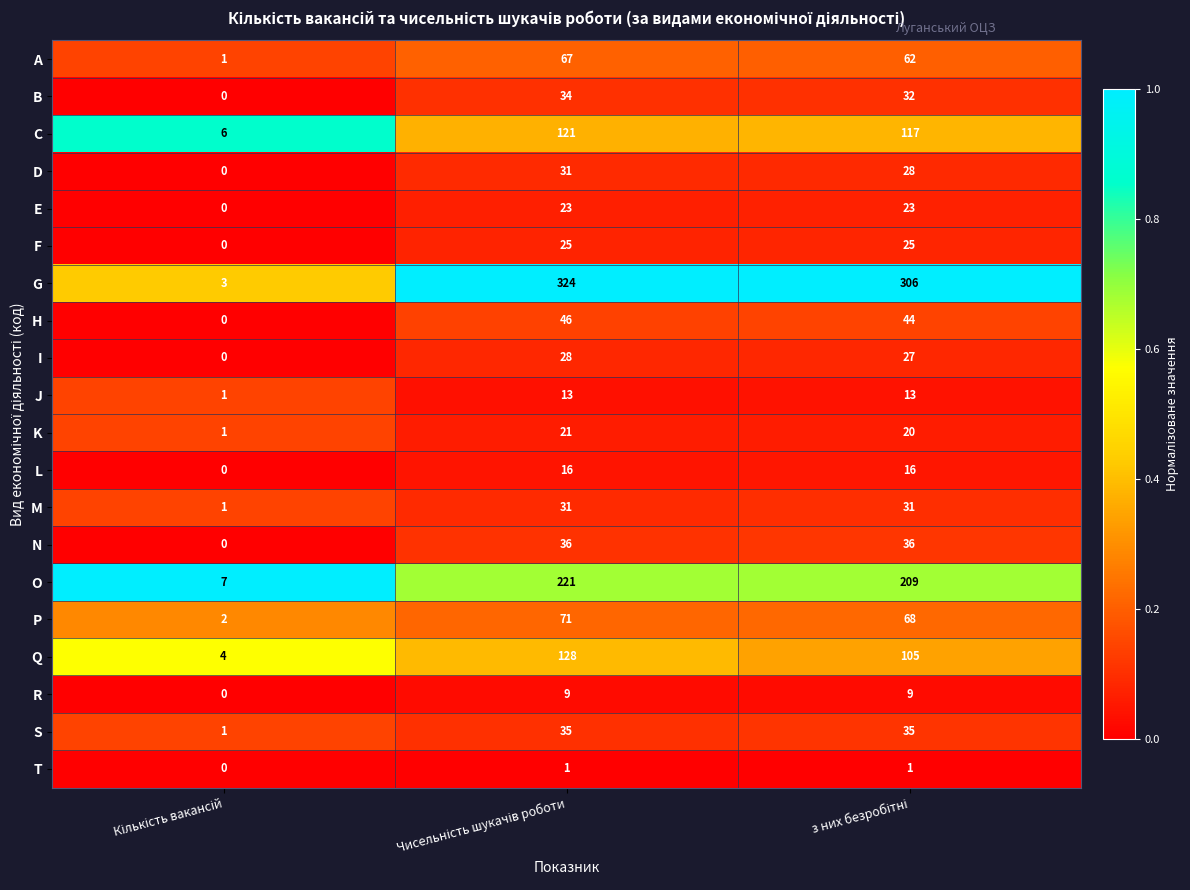

What is the sum of all E values?

46